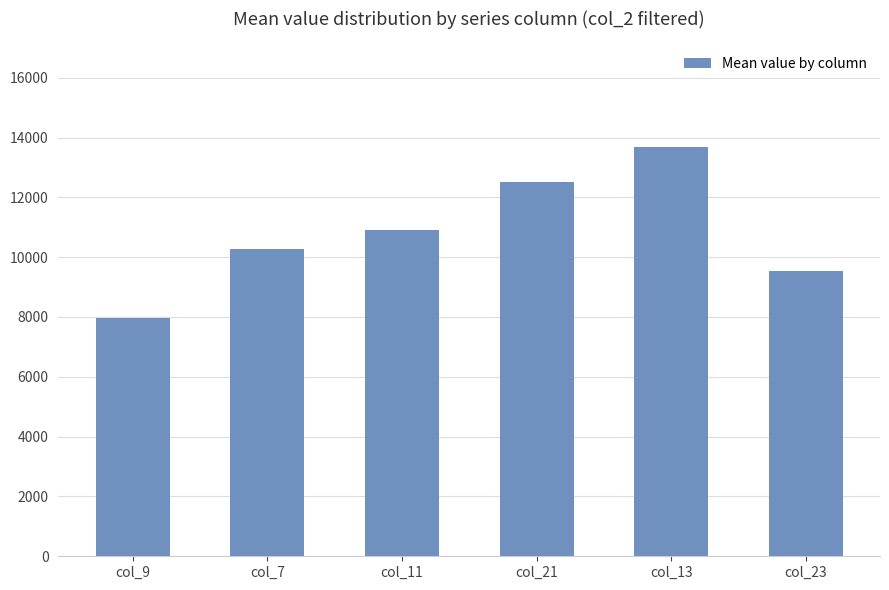

What is the difference between the maximum and minimum values?

5747.5